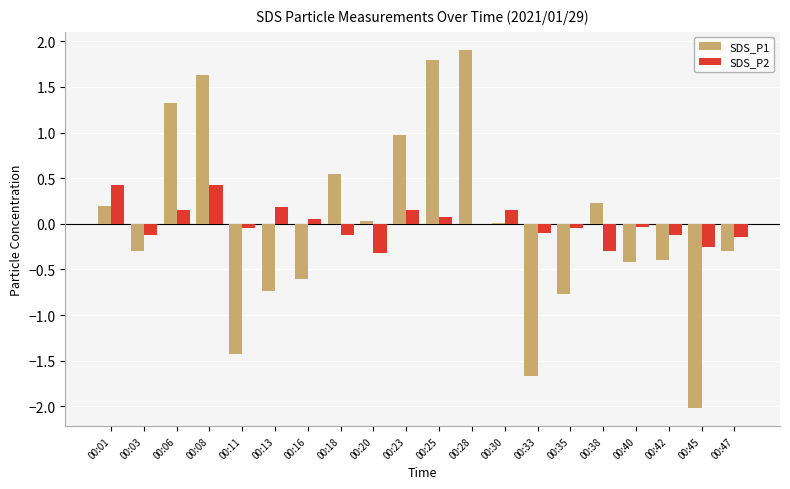

Is it true that SDS_P2 equals -0.1 at 00:03?

True